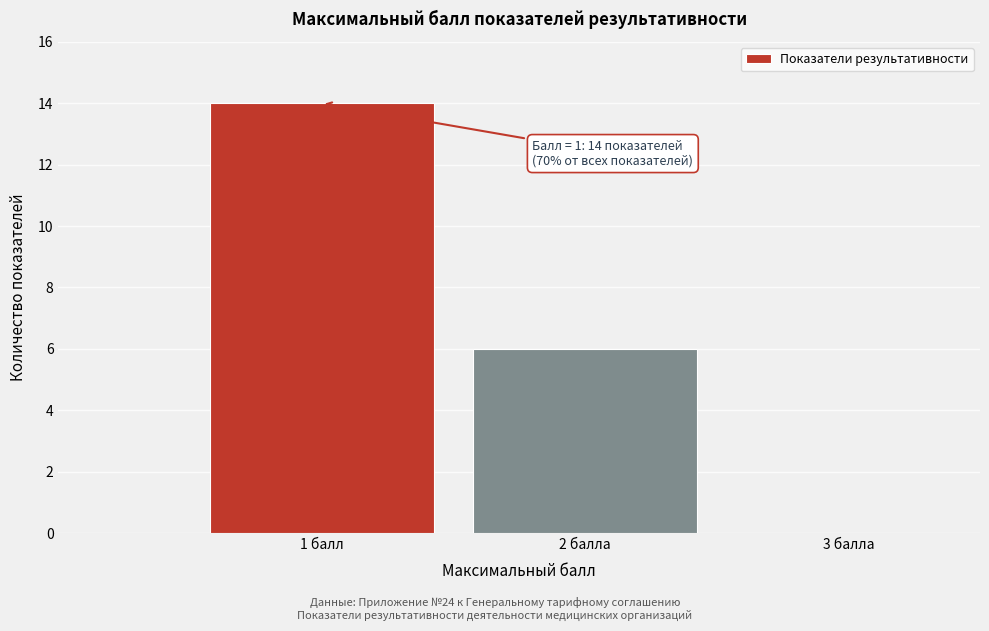

Reading left to right, list all the values displayed in this chart.

1 балл=14	2 балла=6	3 балла=0